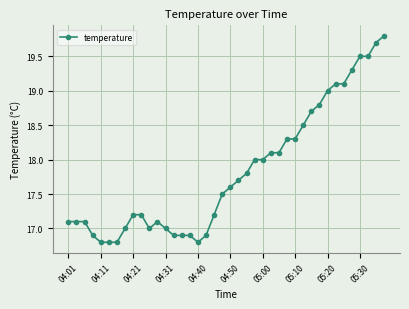

What is the value of the 37th point from the left?

19.5